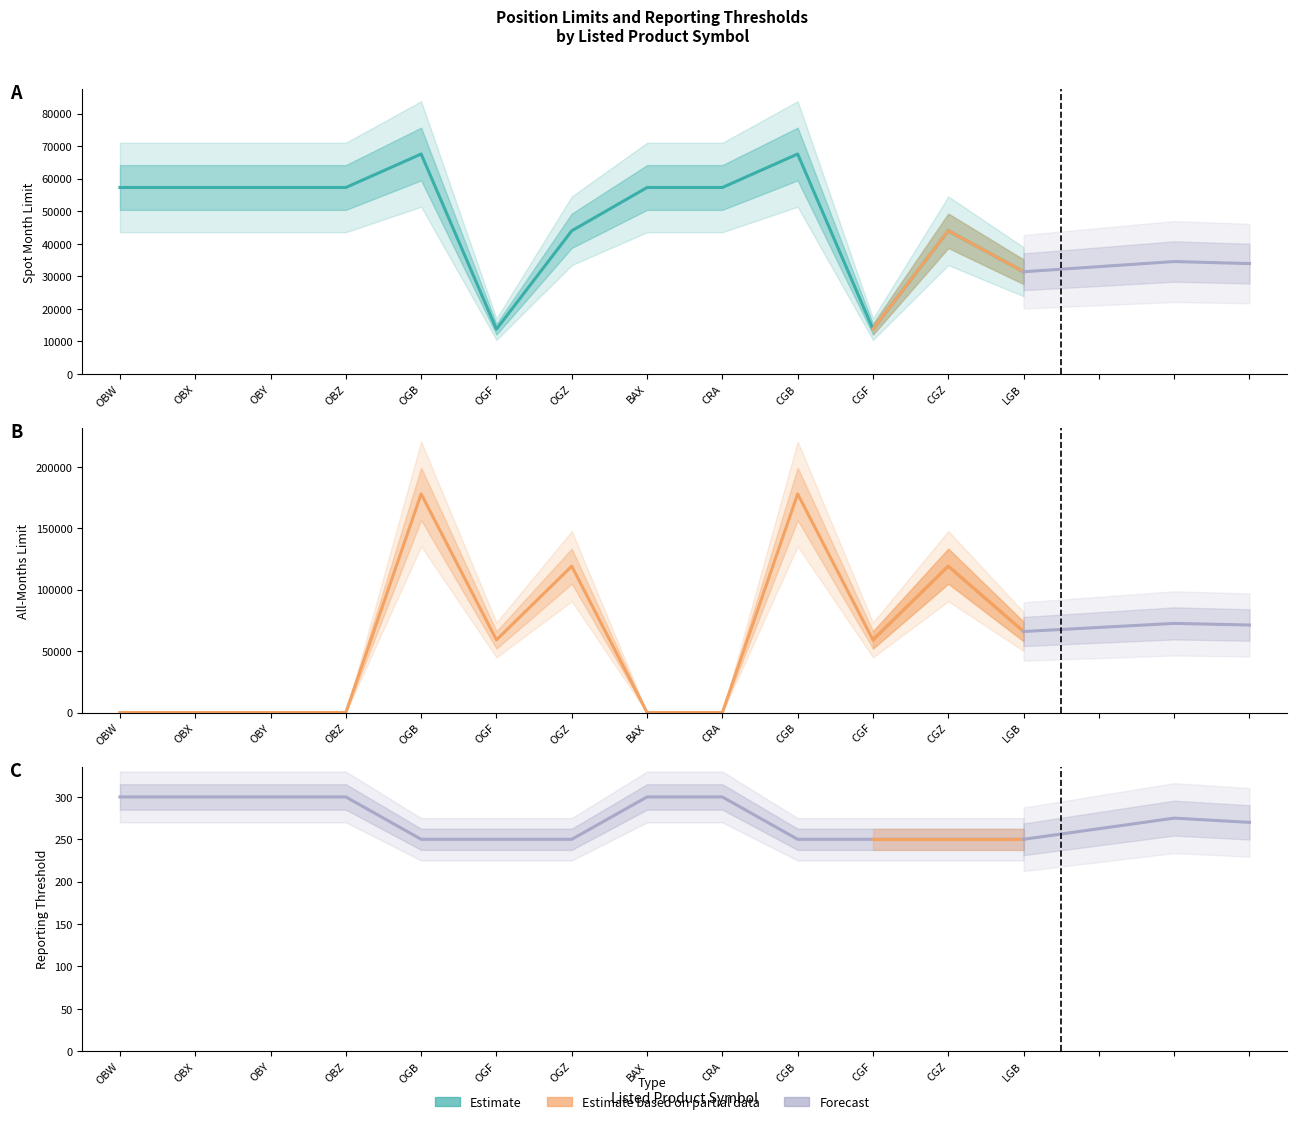

True or false: Reporting Threshold and Spot Month Limit intersect in this chart.

False